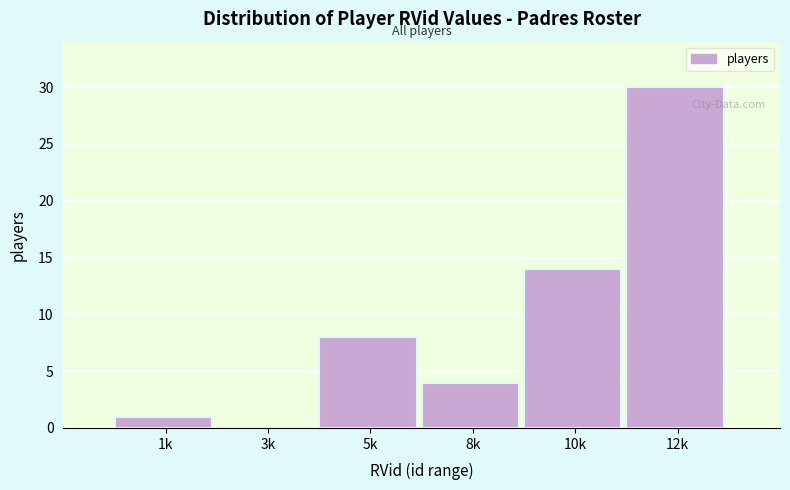

Reading left to right, extract all data points from this chart.

1k=1	3k=0	5k=8	8k=4	10k=14	12k=30